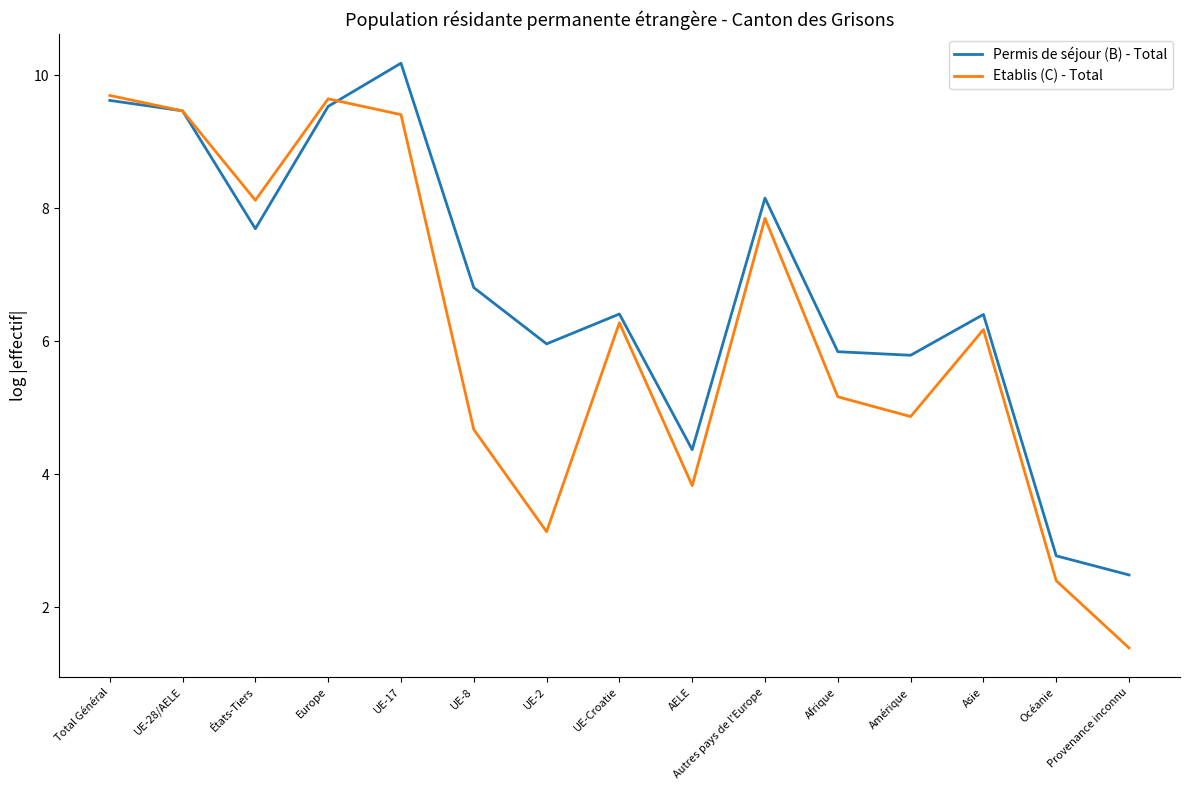

What is the total value across all series at UE-8?

11.5